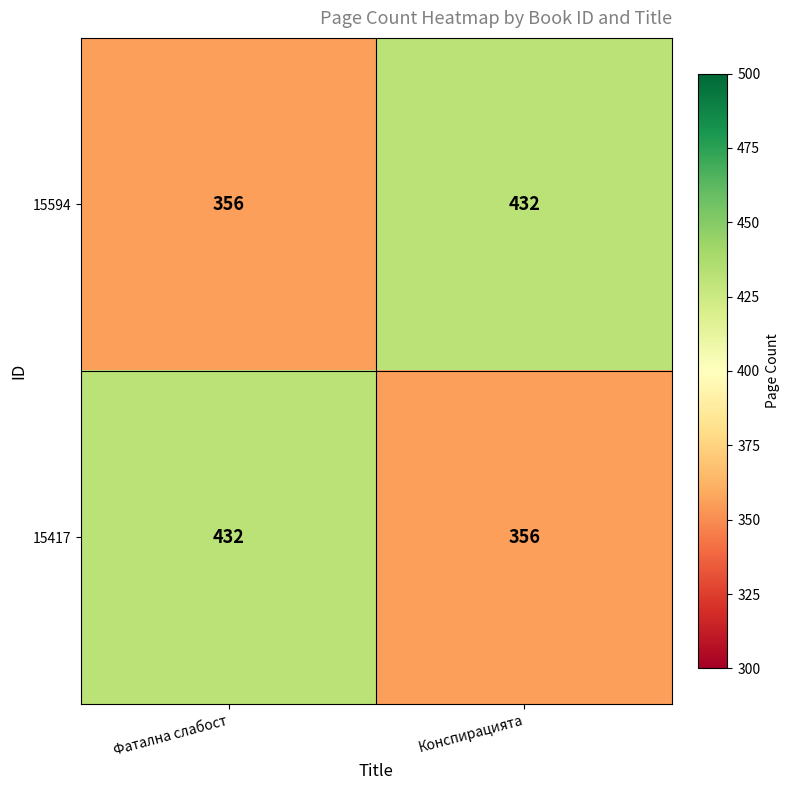

Where is 15594 nearest to the value 394?

Фатална слабост